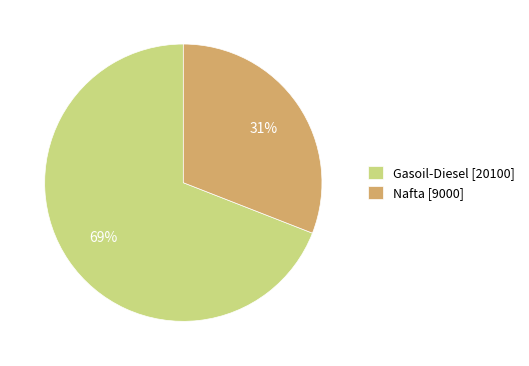

Combined, do Nafta [9000] and Gasoil-Diesel [20100] account for over 50%?

Yes